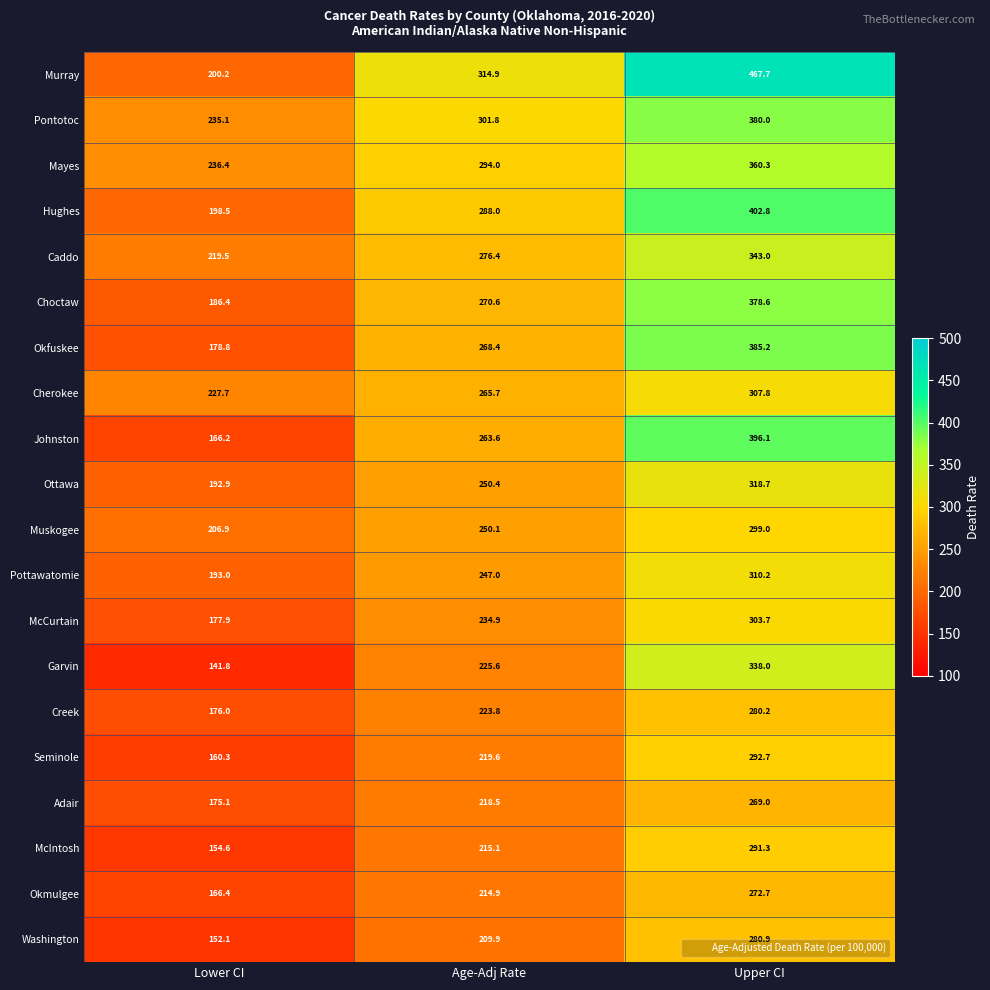

At which category is the sum across all series the highest?

Upper CI